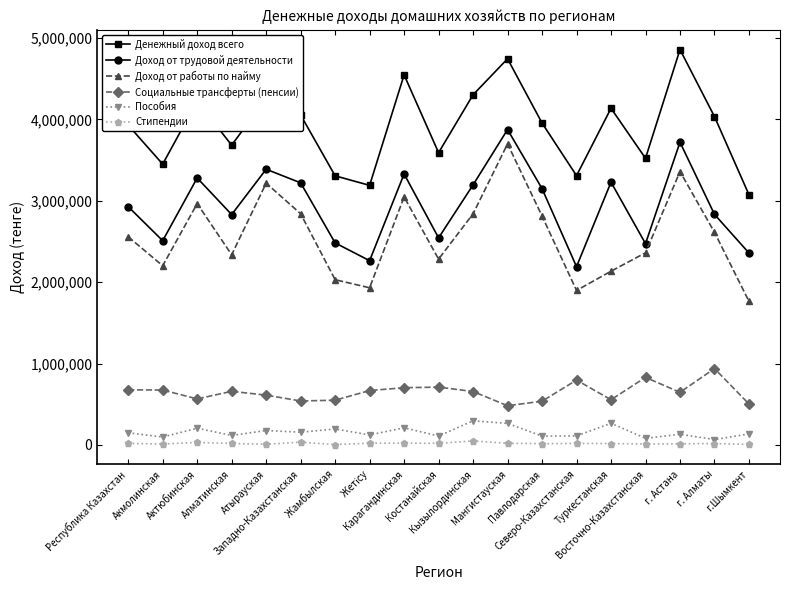

How many interior local peaks does the Доход от работы по найму series have?

5